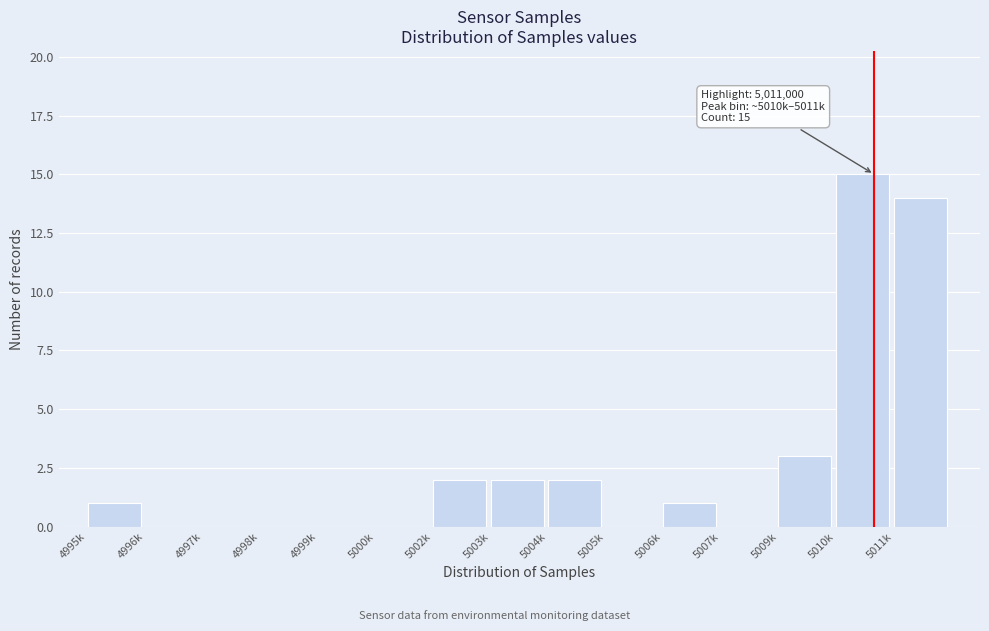

Reading left to right, transcribe all the data shown in this chart.

4995k=1	4996k=0	4997k=0	4998k=0	4999k=0	5000k=0	5002k=2	5003k=2	5004k=2	5005k=0	5006k=1	5007k=0	5009k=3	5010k=15	5011k=14